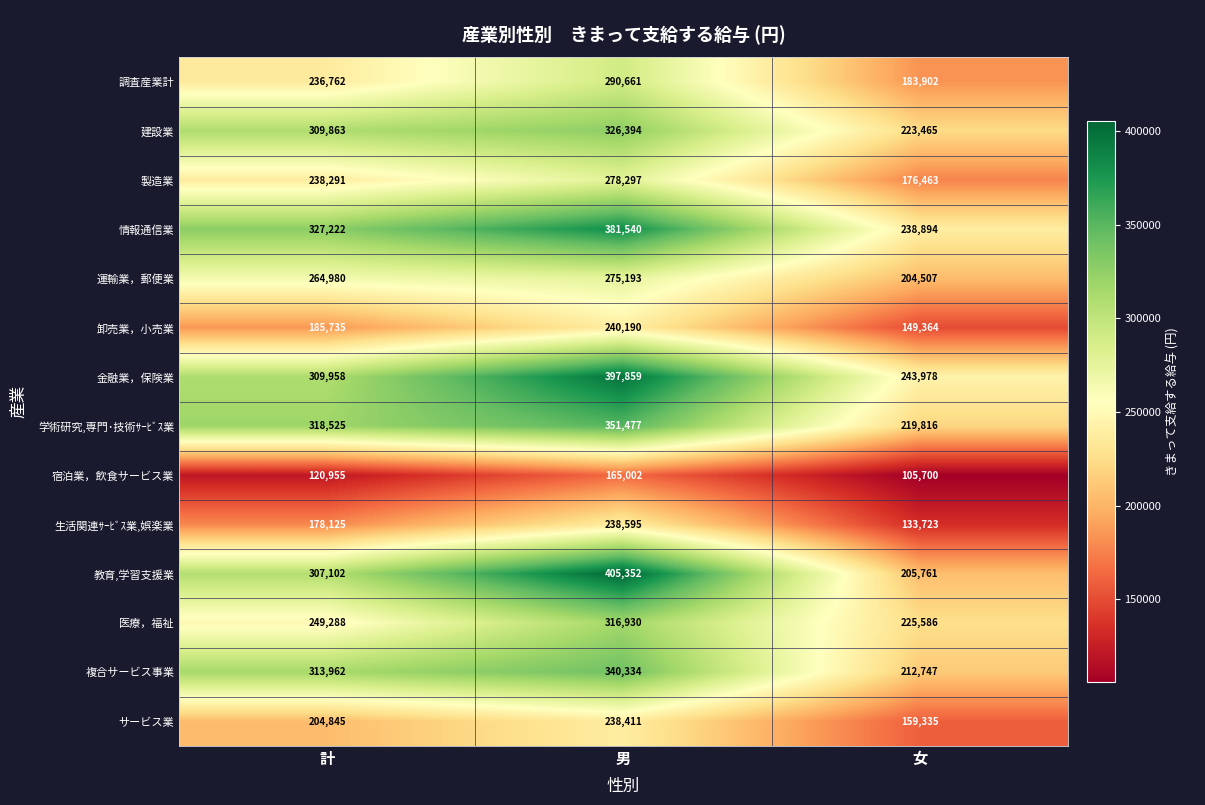

At which category is the sum across all series the highest?

男